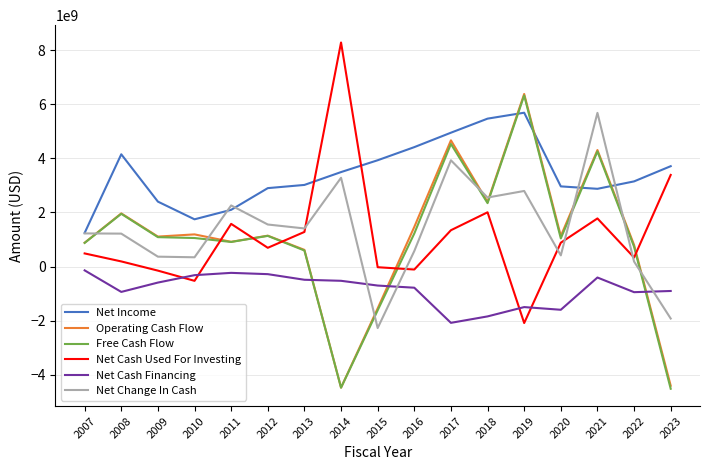

Is the value of Net Cash Financing at 2014 greater than the value of Operating Cash Flow at 2023?

Yes